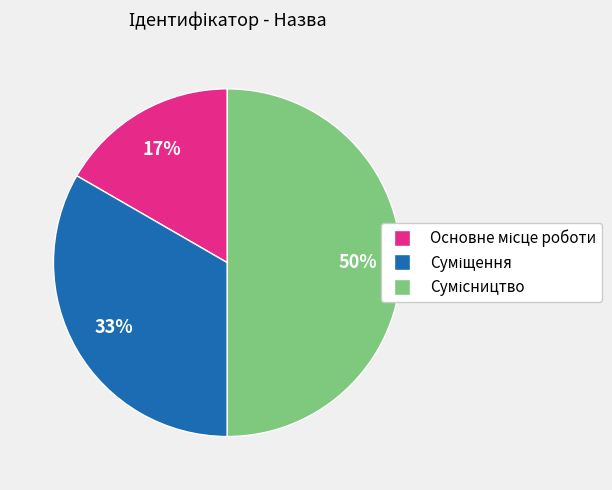

To the nearest percent, what is the average slice percentage?

33%